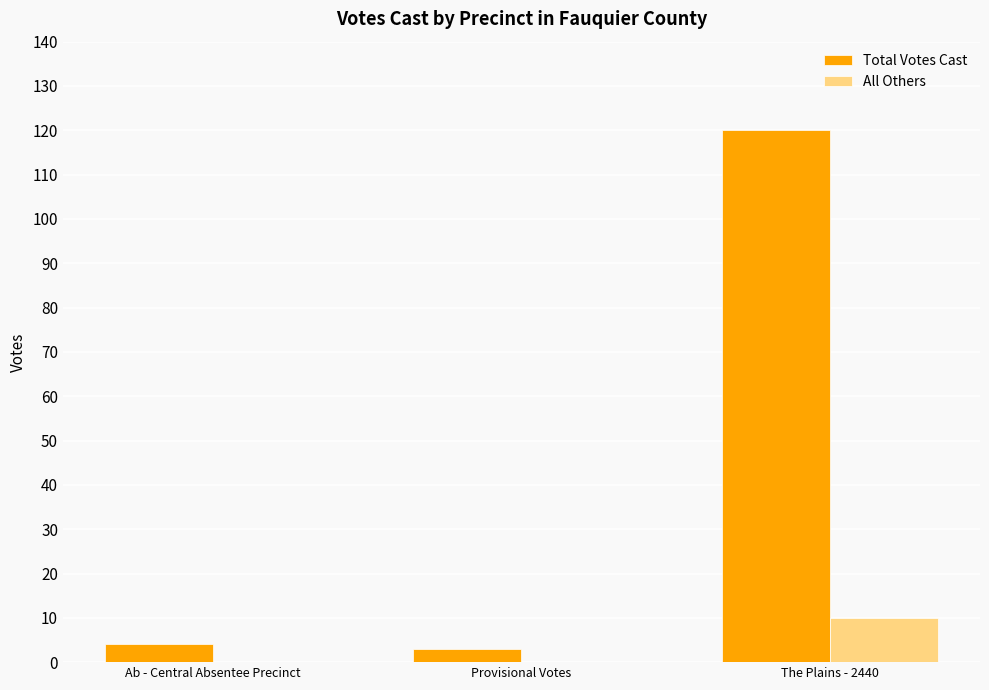

What is the greatest value displayed?

120